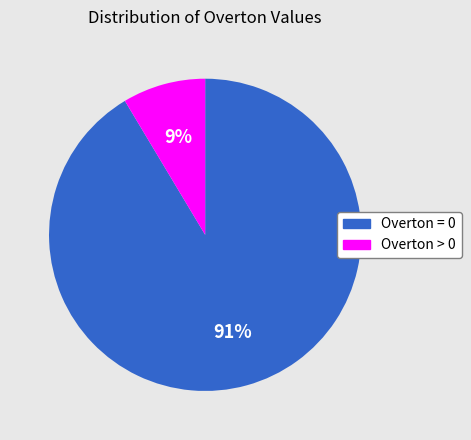

Which category has the biggest portion of the pie?

Overton = 0